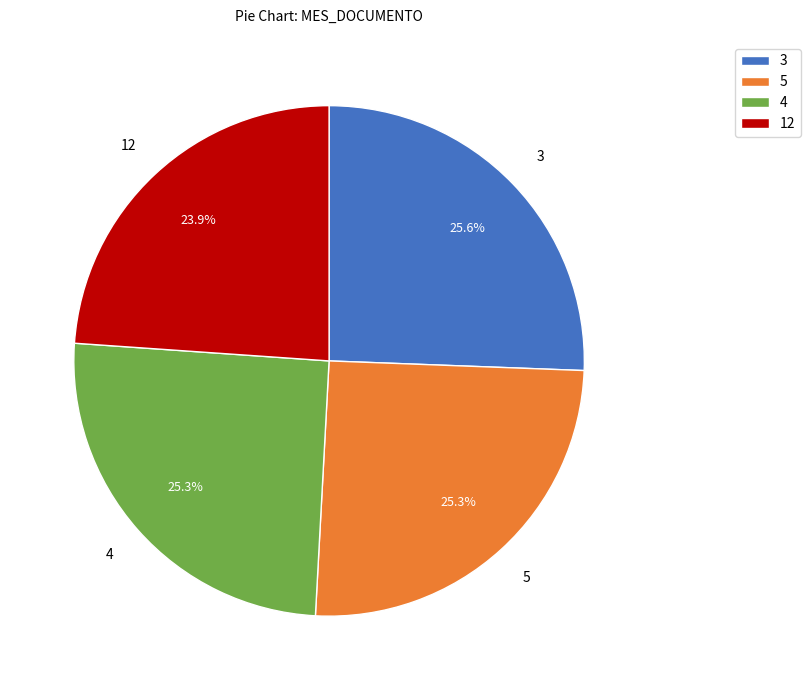

Which slice is the smallest?

12